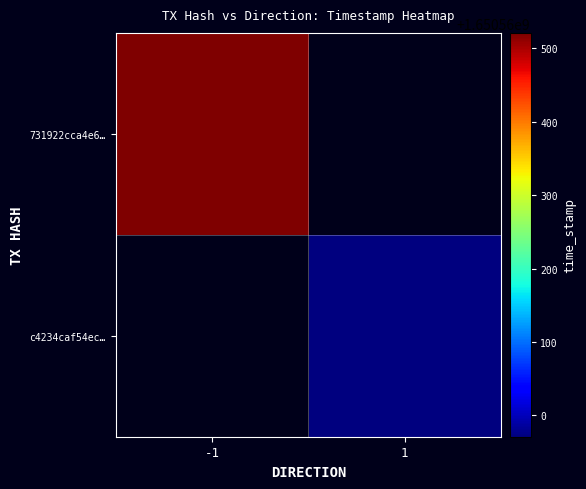

Which series changed the most between direction and time_stamp?

731922cca4e6a9c2afbb79703e2b2db2c2bfc82